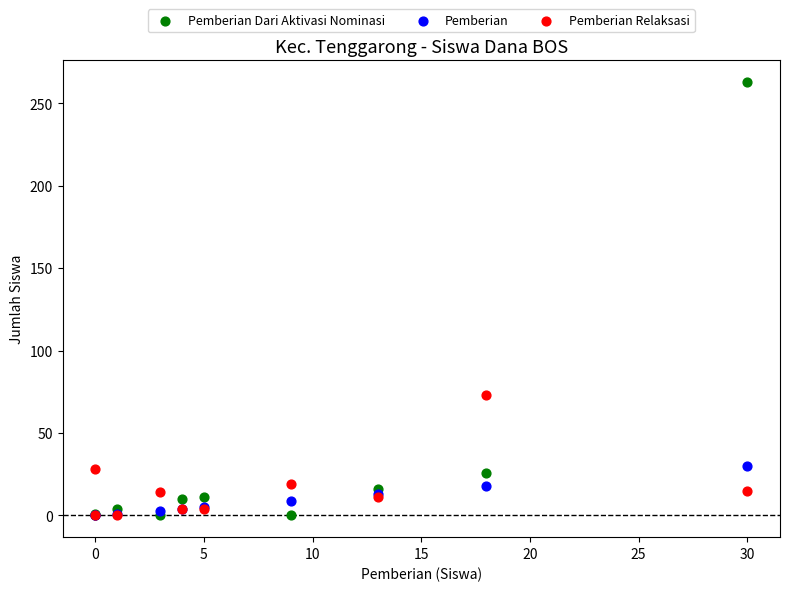

In the Pemberian Dari Aktivasi Nominasi series, what Y value is closest to 131?

26